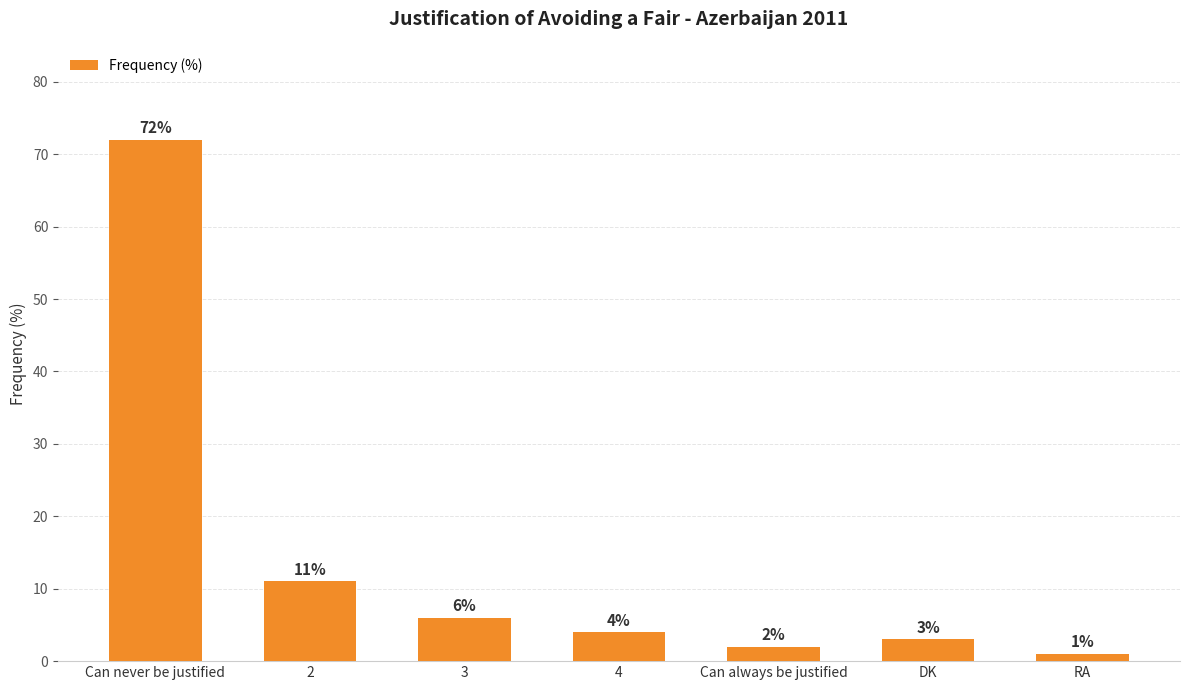

How many data points are less than 4?

3